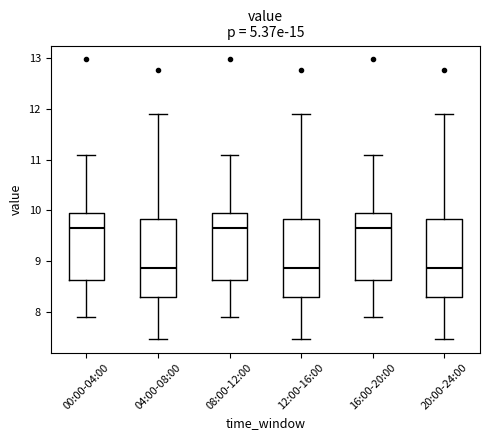

Reading left to right, transcribe this box plot: for each box, give where its median line is, the range the box spans, and where its two whiskers end, as read against the y-axis. The values are not printed on the chart, so give them approximately, as read against the axis.

00:00-04:00: median 9.7, box 8.6 to 10.0, whiskers 7.9 to 11.1
04:00-08:00: median 8.9, box 8.3 to 9.8, whiskers 7.5 to 11.9
08:00-12:00: median 9.7, box 8.6 to 10.0, whiskers 7.9 to 11.1
12:00-16:00: median 8.9, box 8.3 to 9.8, whiskers 7.5 to 11.9
16:00-20:00: median 9.7, box 8.6 to 10.0, whiskers 7.9 to 11.1
20:00-24:00: median 8.9, box 8.3 to 9.8, whiskers 7.5 to 11.9